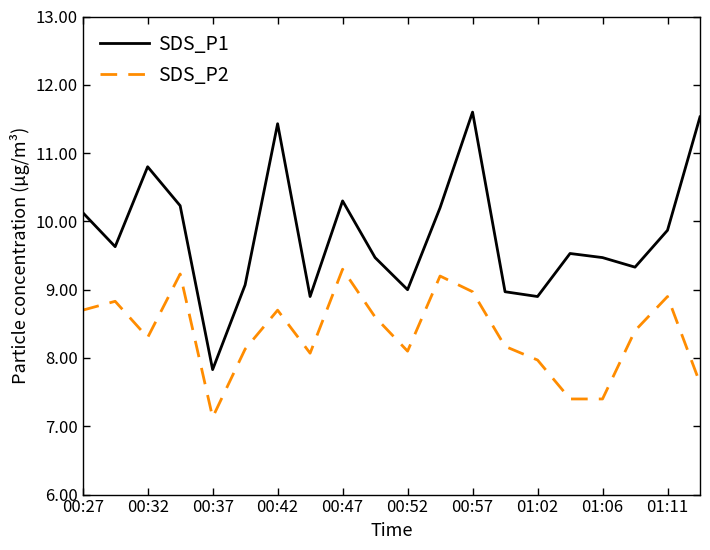

What is the minimum value for SDS_P1?

7.8